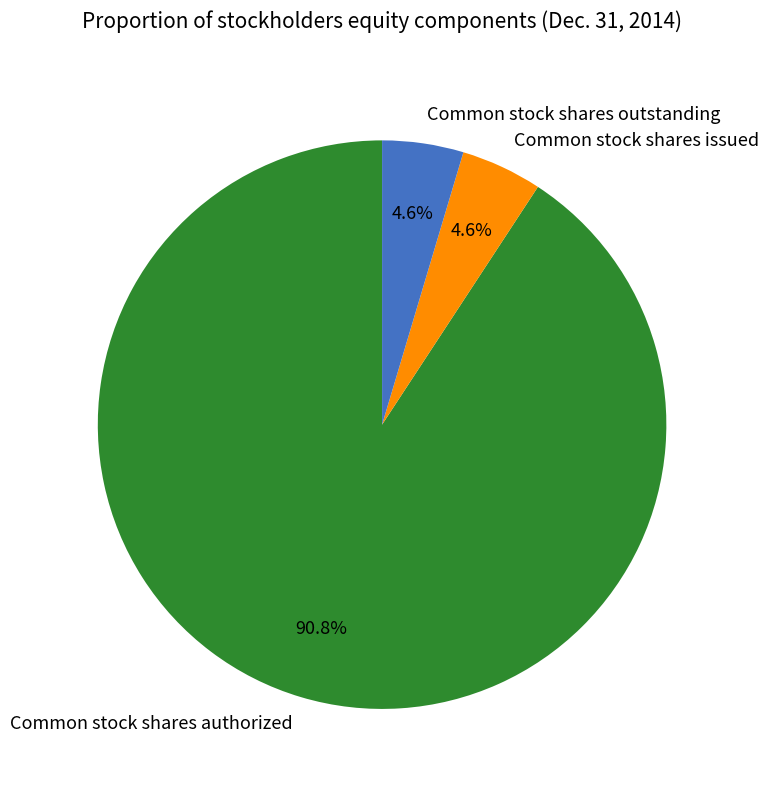

Which has a higher value, Common stock shares issued or Common stock shares authorized?

Common stock shares authorized